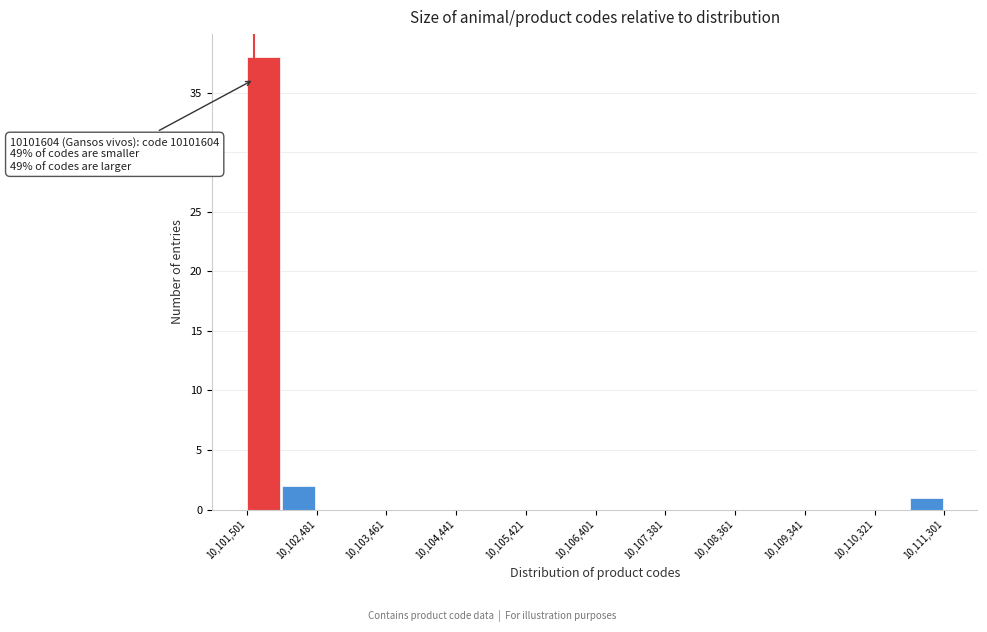

Over which range of the x-axis is the bar tallest?

10101500 to 10102000